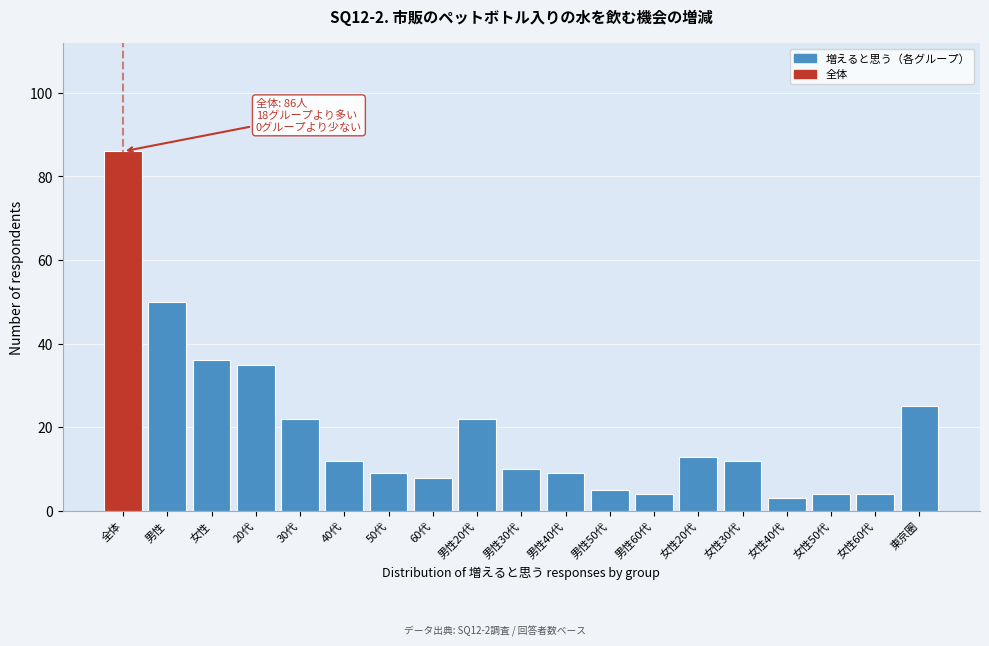

Reading right to left, transcribe all the data shown in this chart.

25	4	4	3	12	13	4	5	9	10	22	8	9	12	22	35	36	50	86